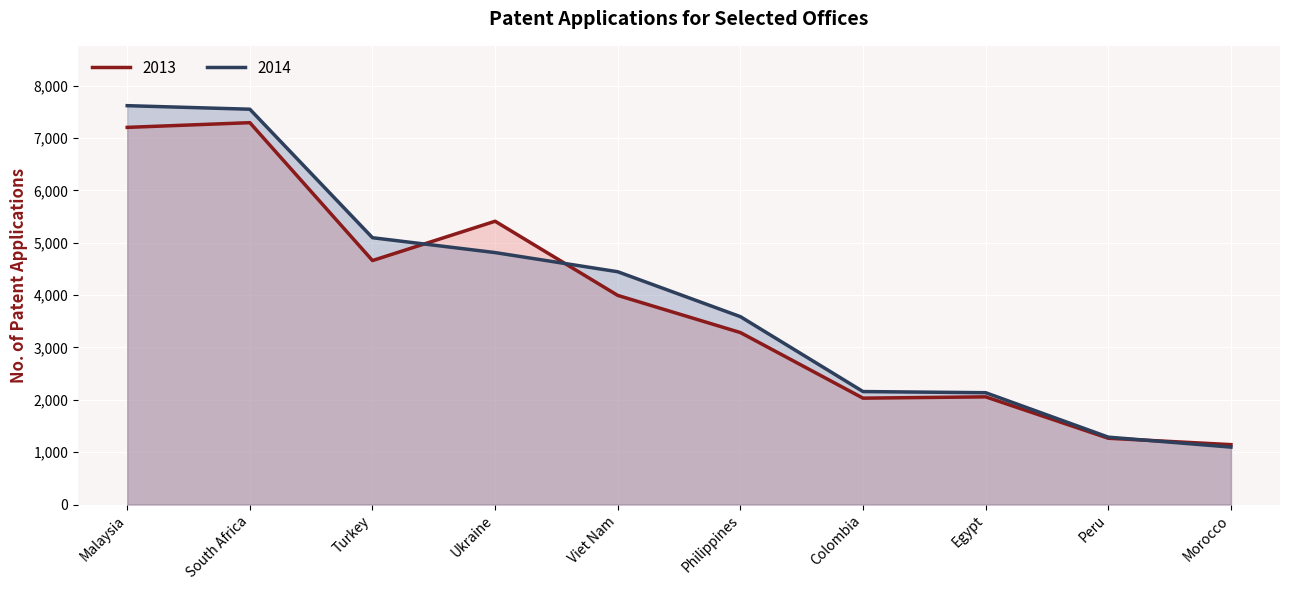

What is the difference between the 2014 values at Egypt and Peru?

849